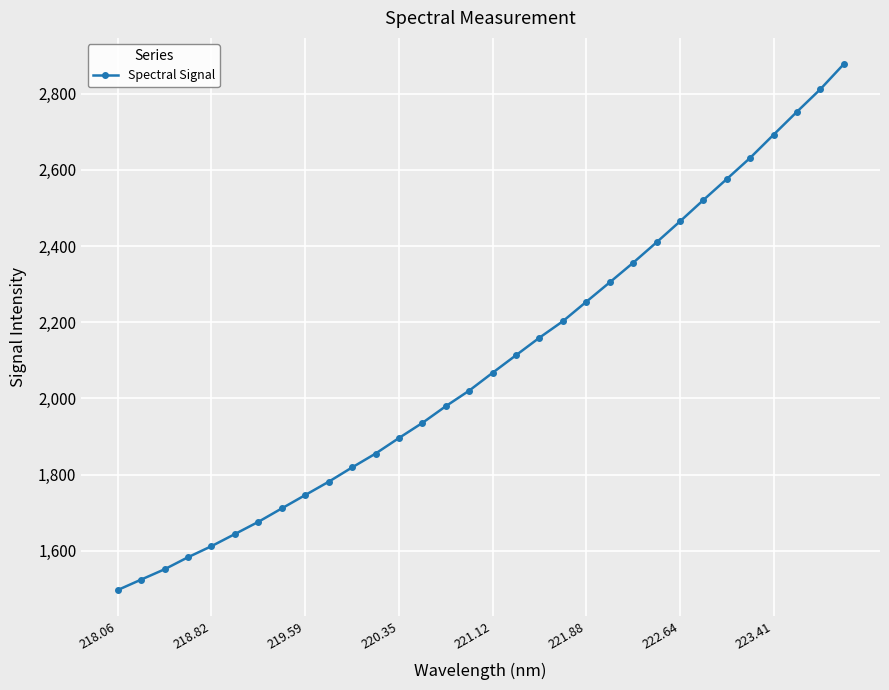

What is the value of the 29th point from the left?

2692.1